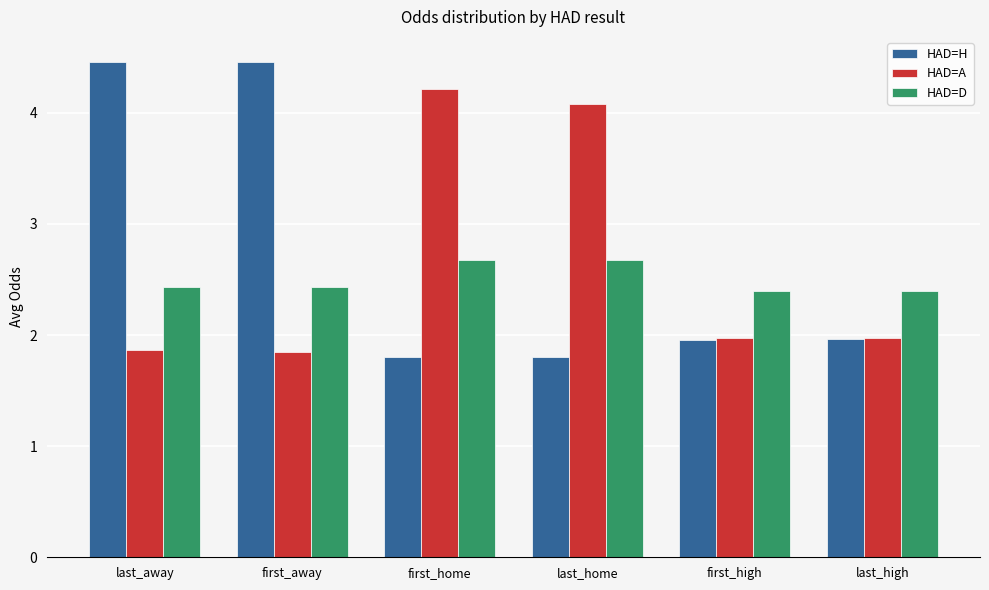

Which series changed the most between first_away and last_home?

HAD=H